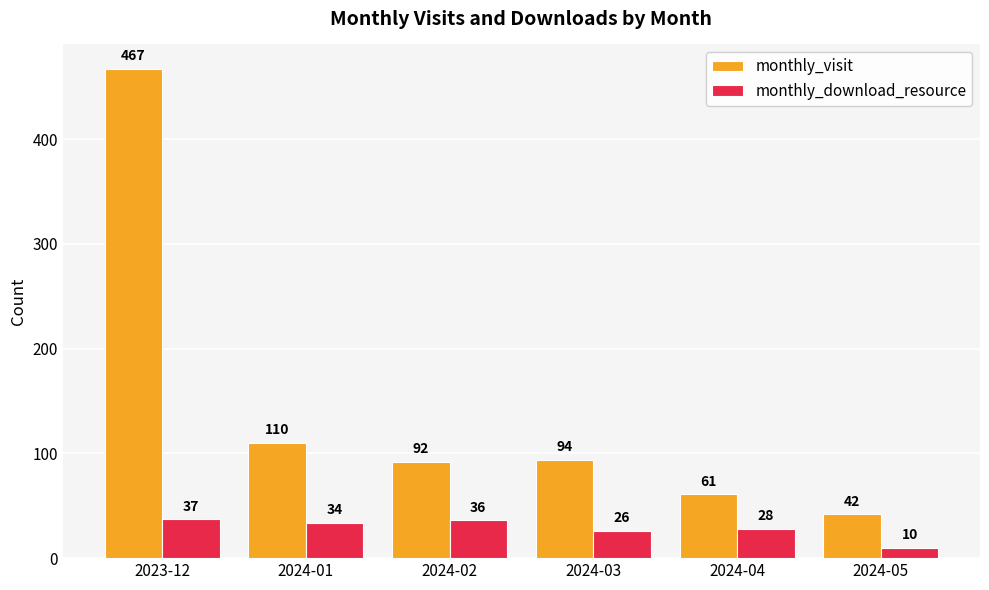

List the labels in order of monthly_visit value, largest first.

2023-12, 2024-01, 2024-03, 2024-02, 2024-04, 2024-05